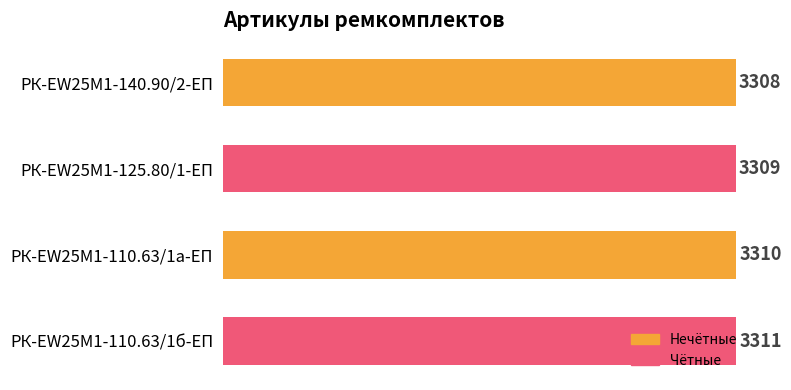

What is the change in value from РК-EW25M1-140.90/2-ЕП to РК-EW25M1-125.80/1-ЕП?

+1